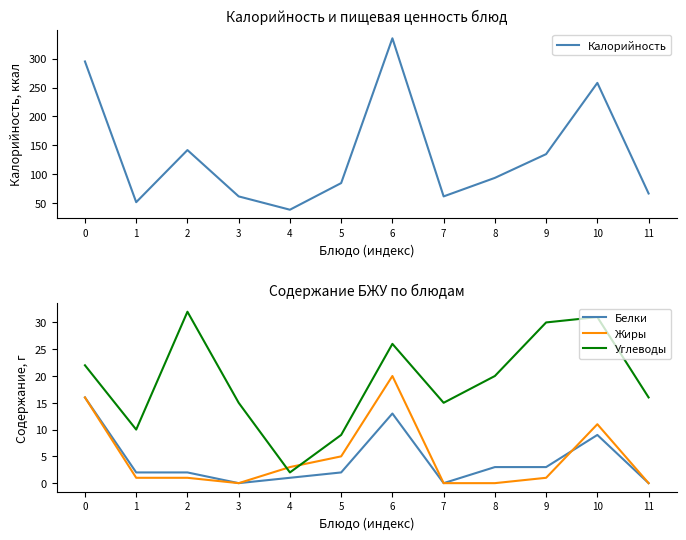

At which label does Углеводы reach its minimum?

4